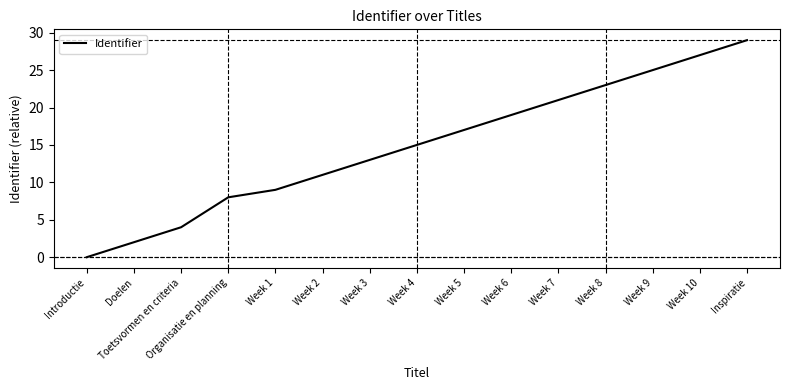

What is the average value?

14.9